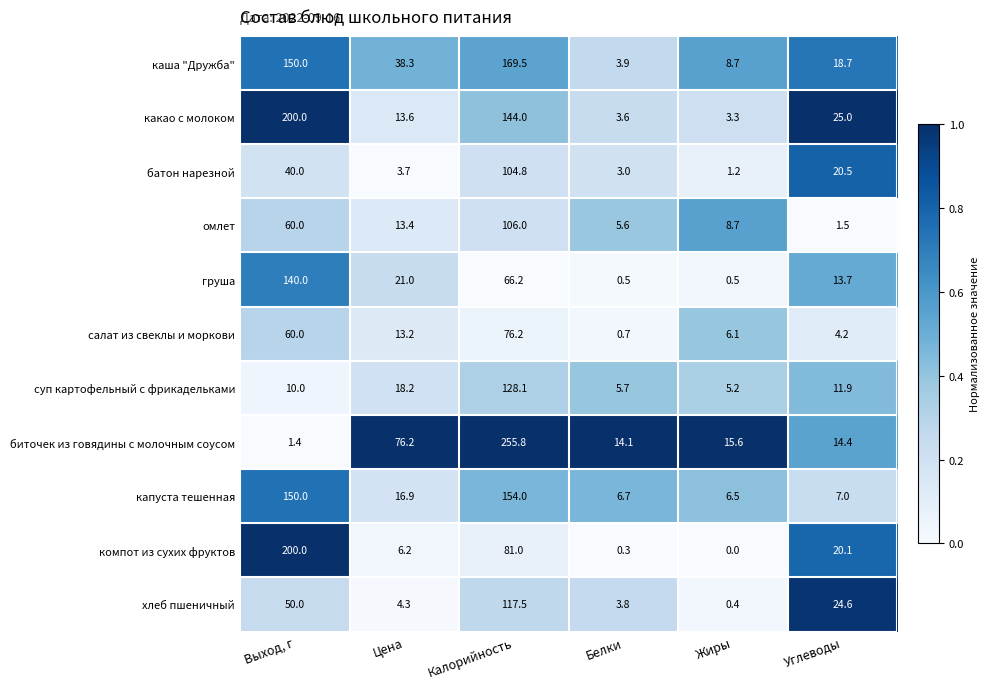

The какао с молоком series shows 25.0 at Углеводы. True or false?

True